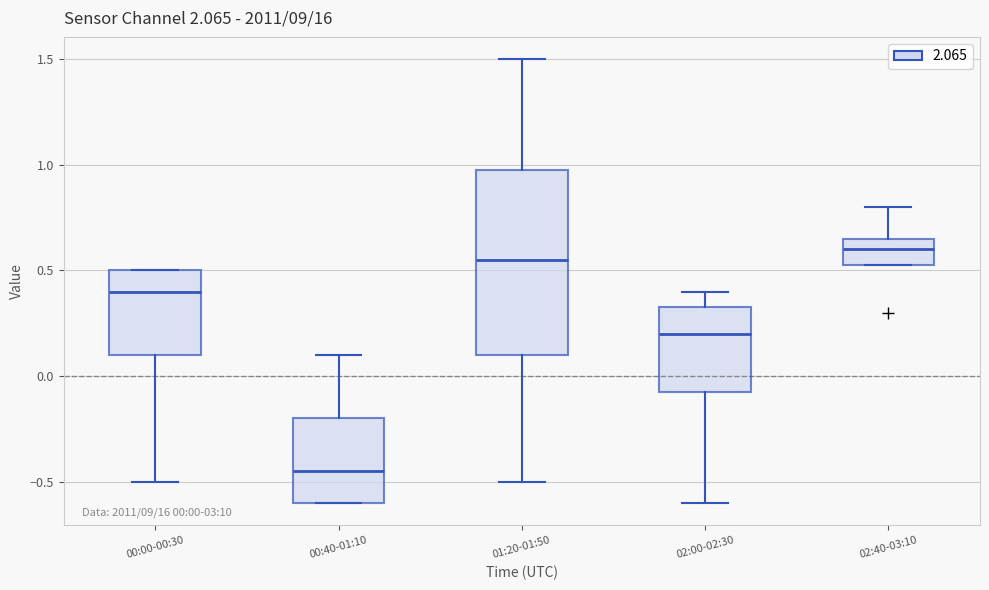

Comparing the boxes themselves (not the whiskers), which one is the tallest?

01:20-01:50